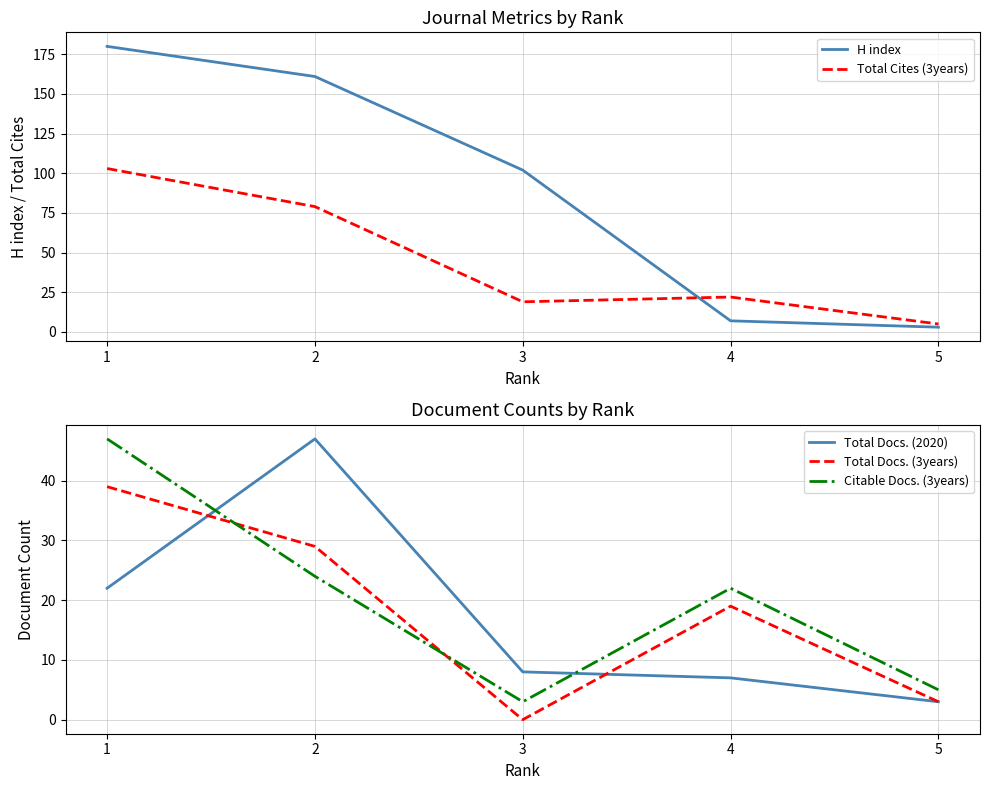

True or false: Total Docs. (2020) and Total Docs. (3years) intersect in this chart.

True